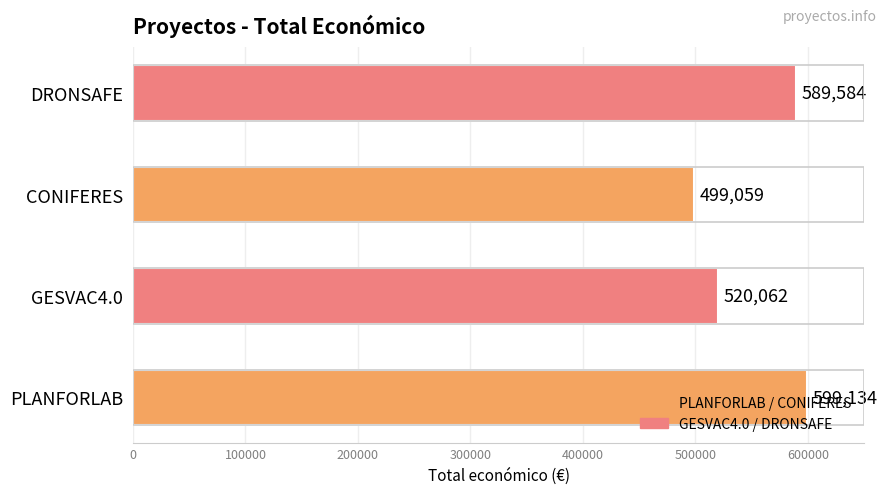

Are the bars grouped side by side (vs. stacked)?

No